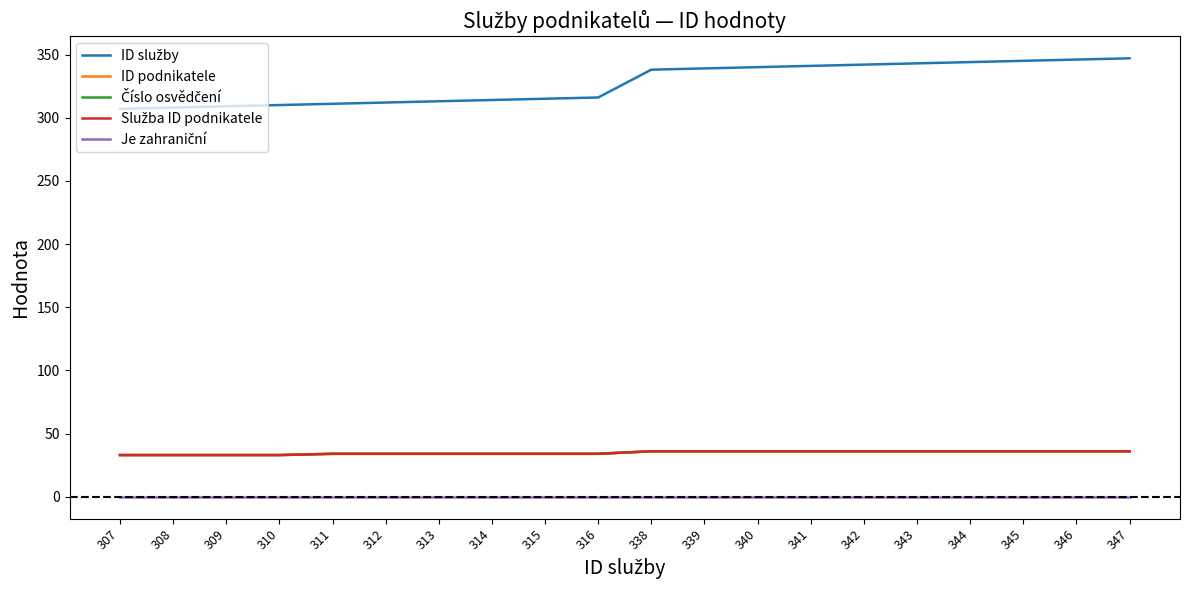

What is the sum of all ID podnikatele values?

696